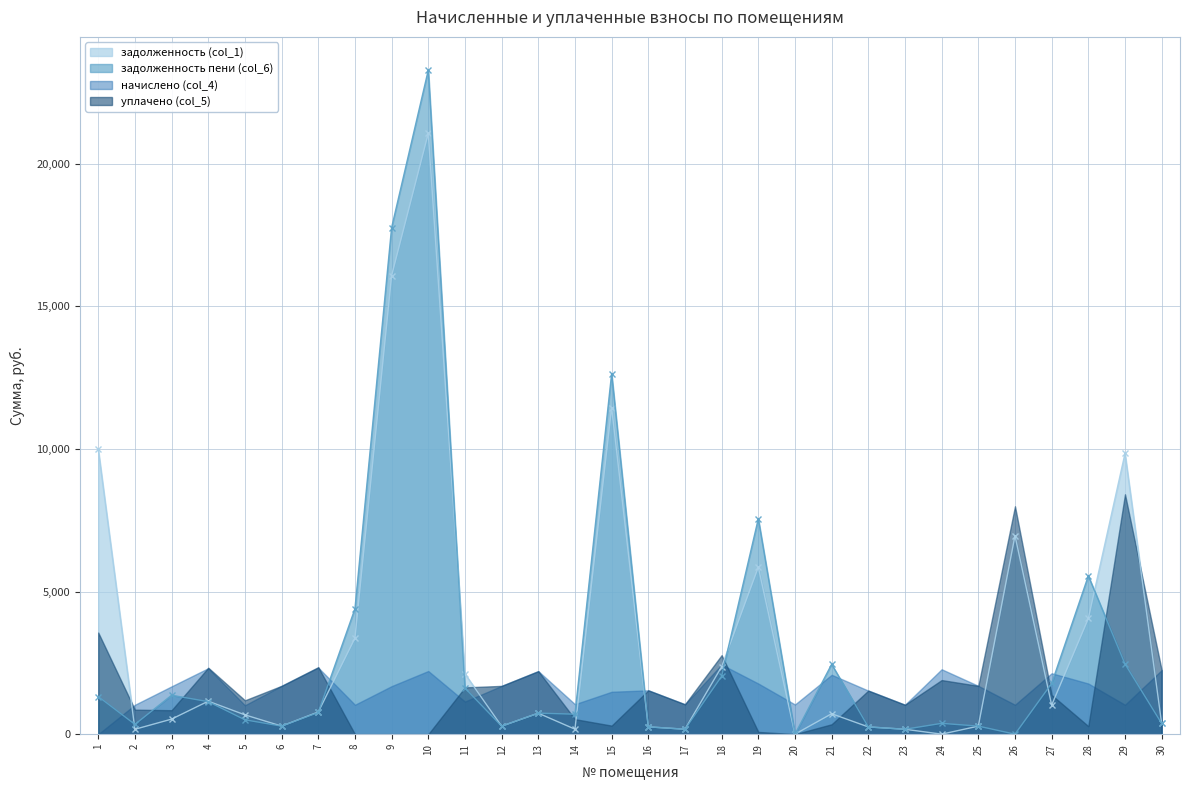

The value of задолженность (col_1) at 26 is 6960.6. True or false?

True